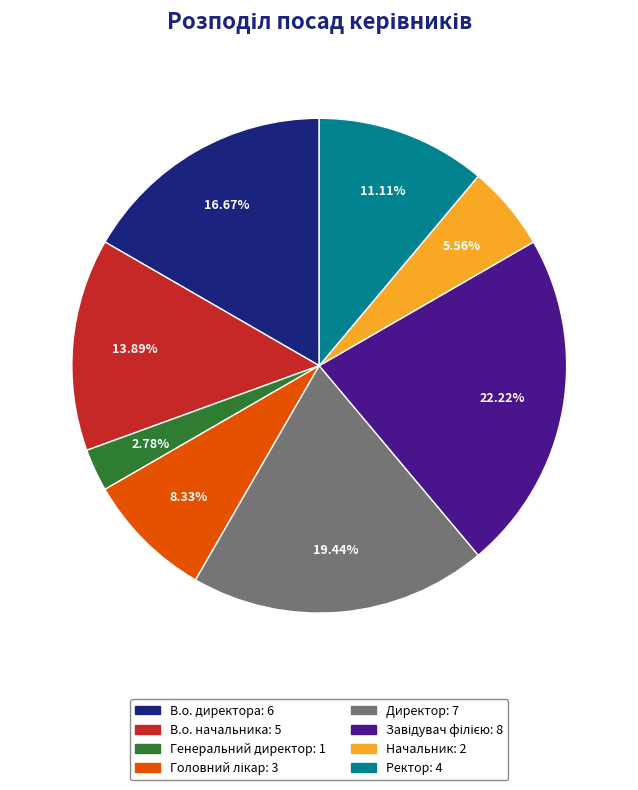

Do Генеральний директор and Директор together represent more than half of the pie?

No